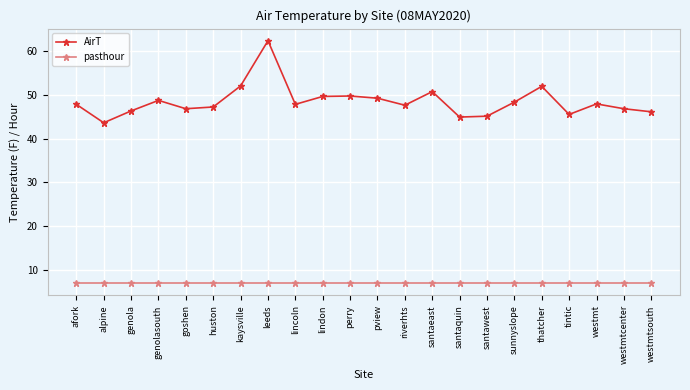

Which series has the largest total across all categories?

AirT